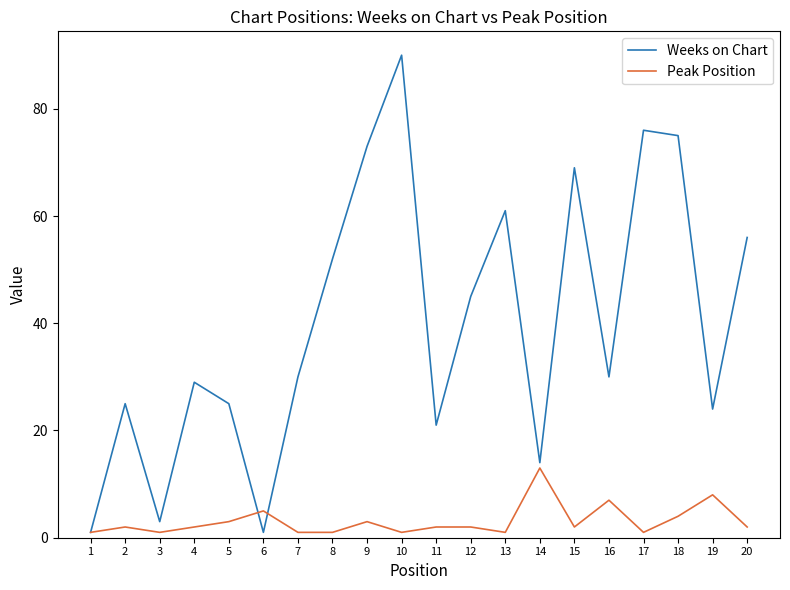

True or false: Weeks on Chart has a value of 1 at 1.

True